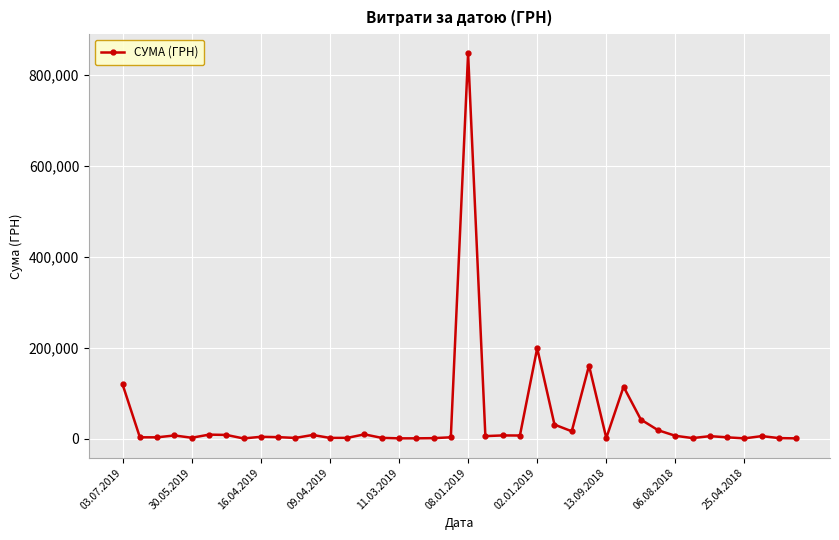

What is the maximum value shown in the chart?

847922.9